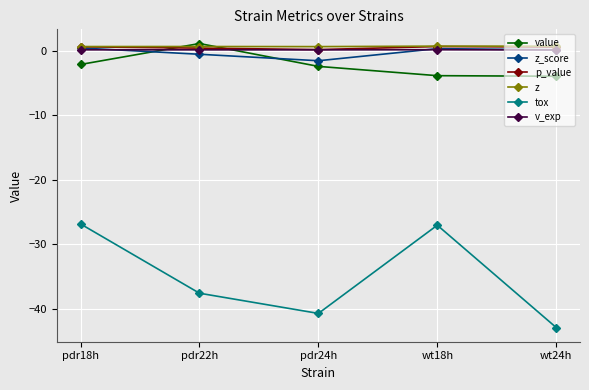

What is the total value across all series at pdr24h?

-43.6